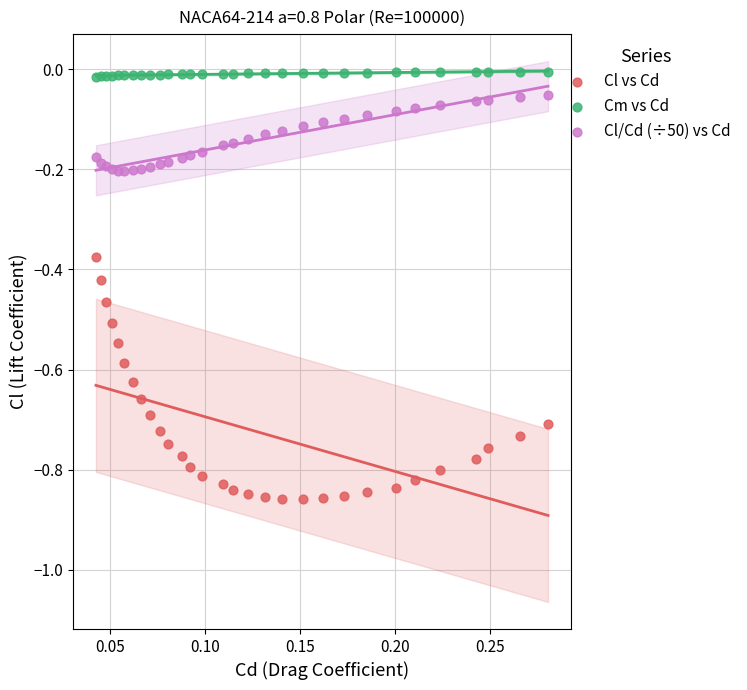

What are all the series names shown in the legend?

Cl vs Cd, Cm vs Cd, Cl/Cd (÷50) vs Cd